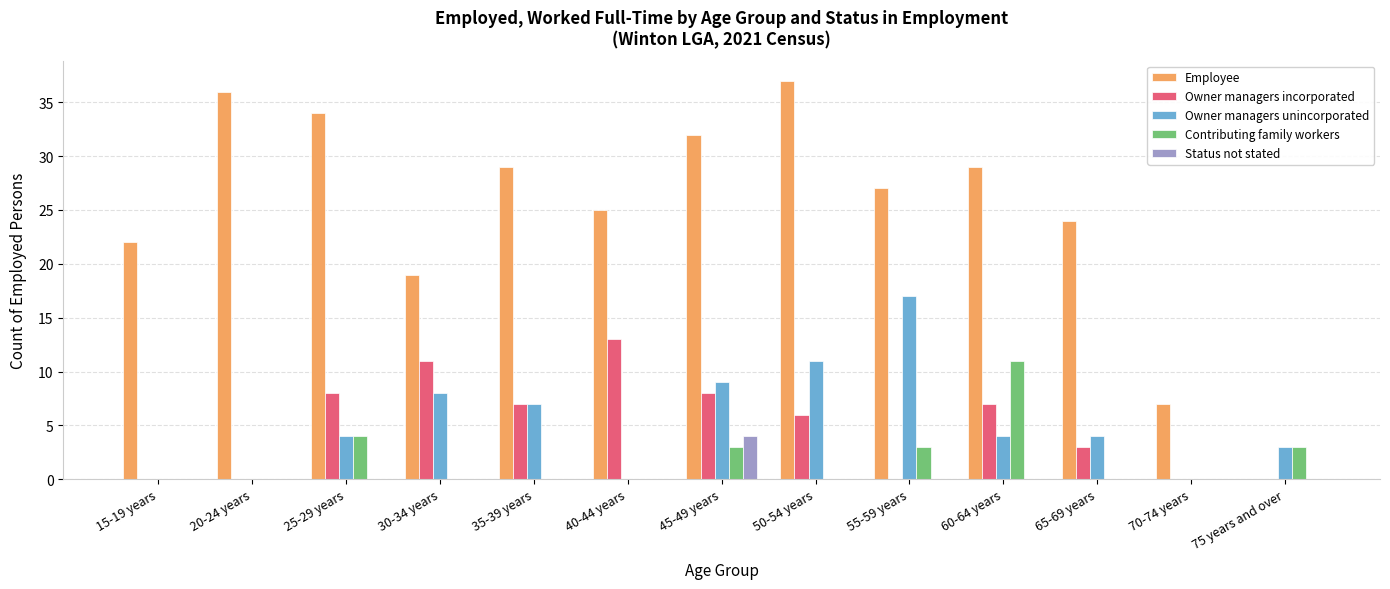

How many distinct data groups are displayed?

5